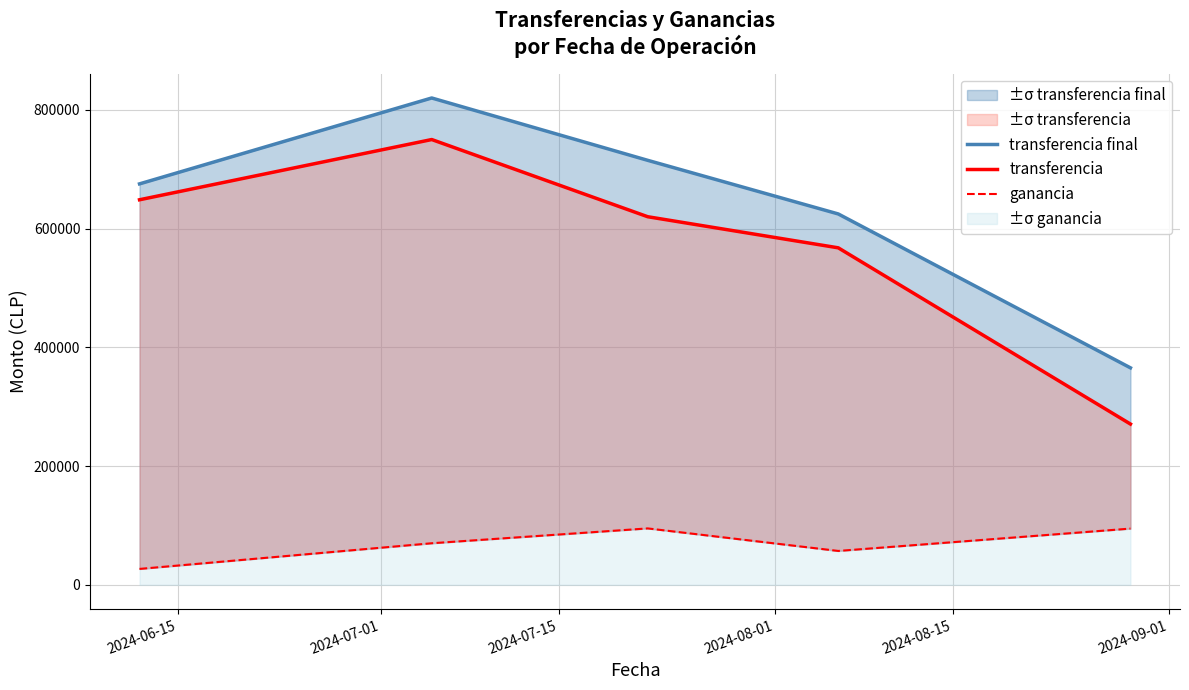

The value of transferencia final at 2024-06-15 is 675325. True or false?

True